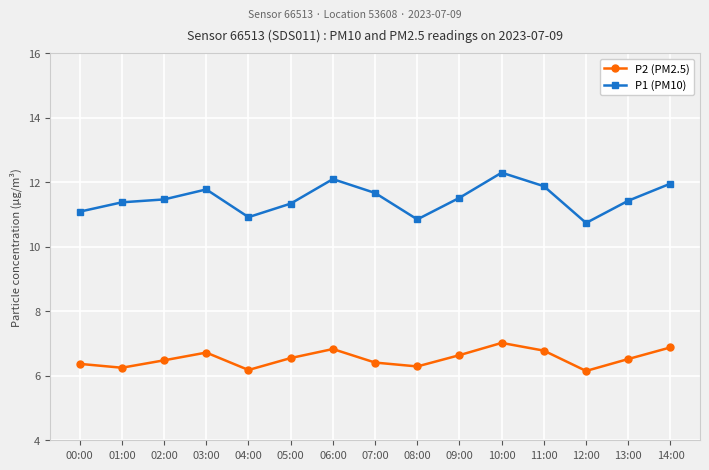

How many values in the P1 (PM10) series are below 11?

3